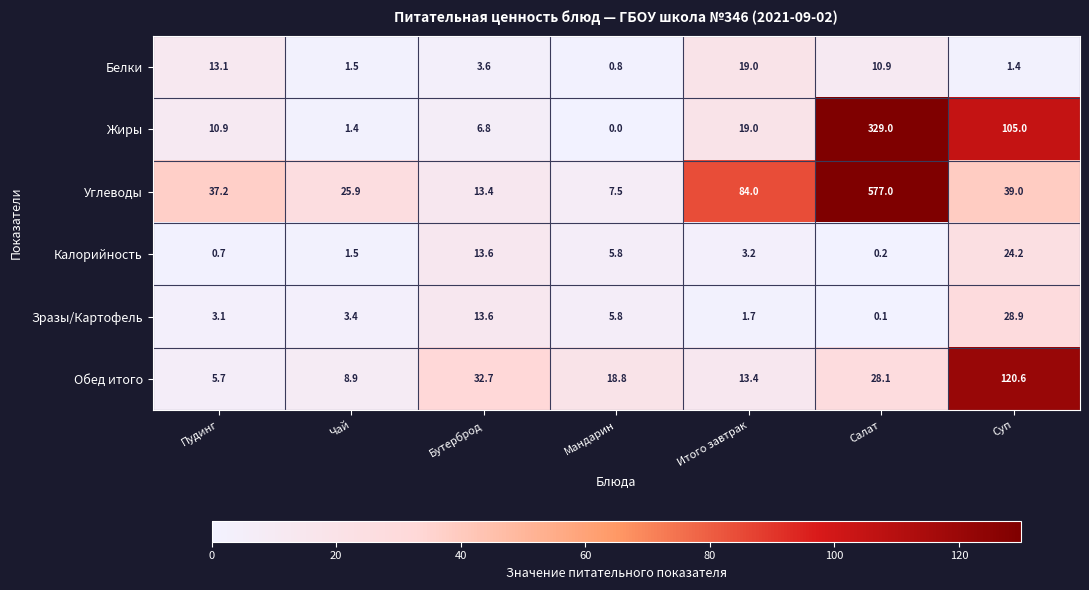

What is the average value of the Зразы/Картофель series?

8.1